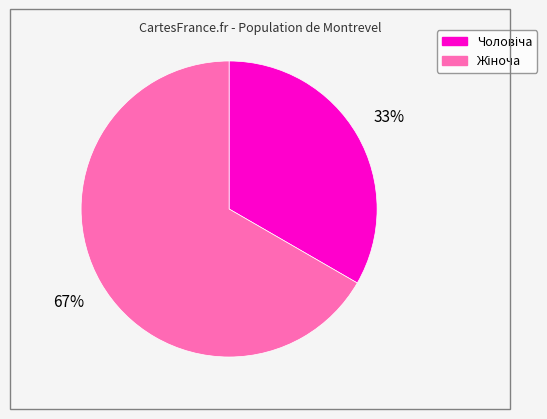

Does any single category account for the majority?

Yes